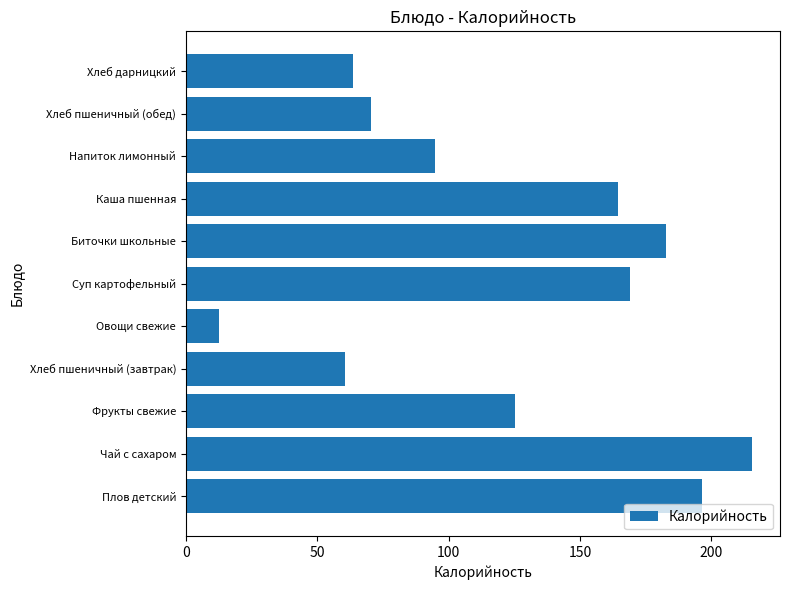

List the labels in order of value, smallest first.

Овощи свежие, Хлеб пшеничный (завтрак), Хлеб дарницкий, Хлеб пшеничный (обед), Напиток лимонный, Фрукты свежие, Каша пшенная, Суп картофельный, Биточки школьные, Плов детский, Чай с сахаром